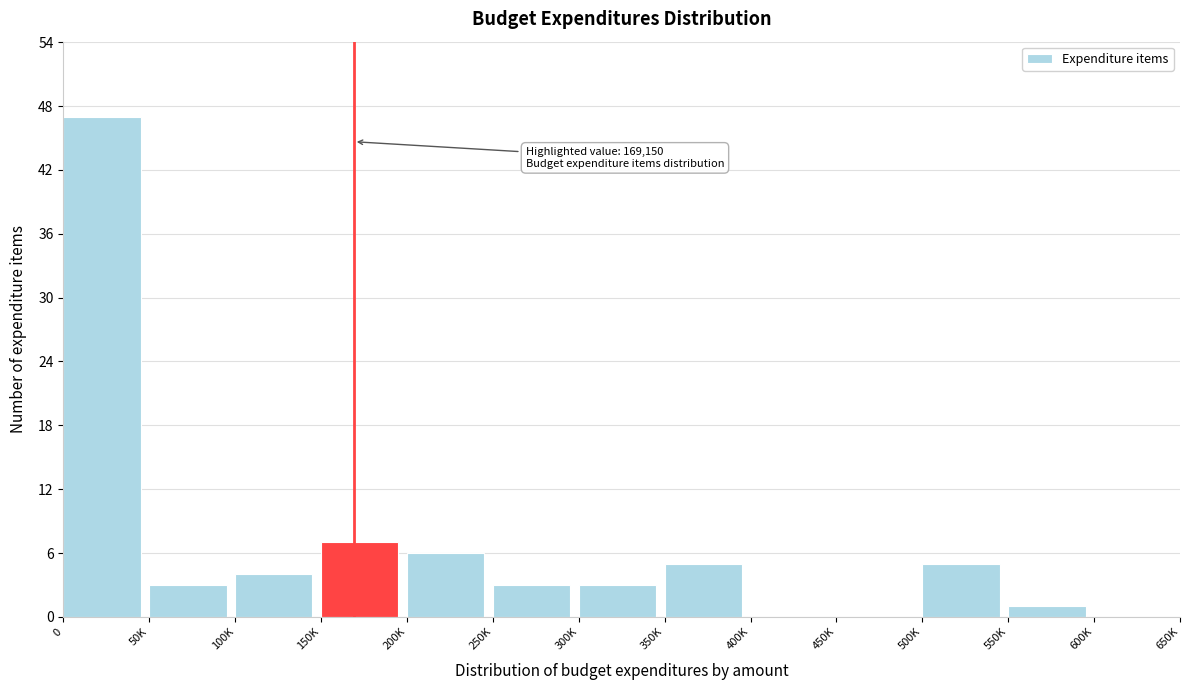

Reading left to right, what are all the values shown in this chart?

0=47	50K=3	100K=4	150K=7	200K=6	250K=3	300K=3	350K=5	400K=0	450K=0	500K=5	550K=1	600K=0